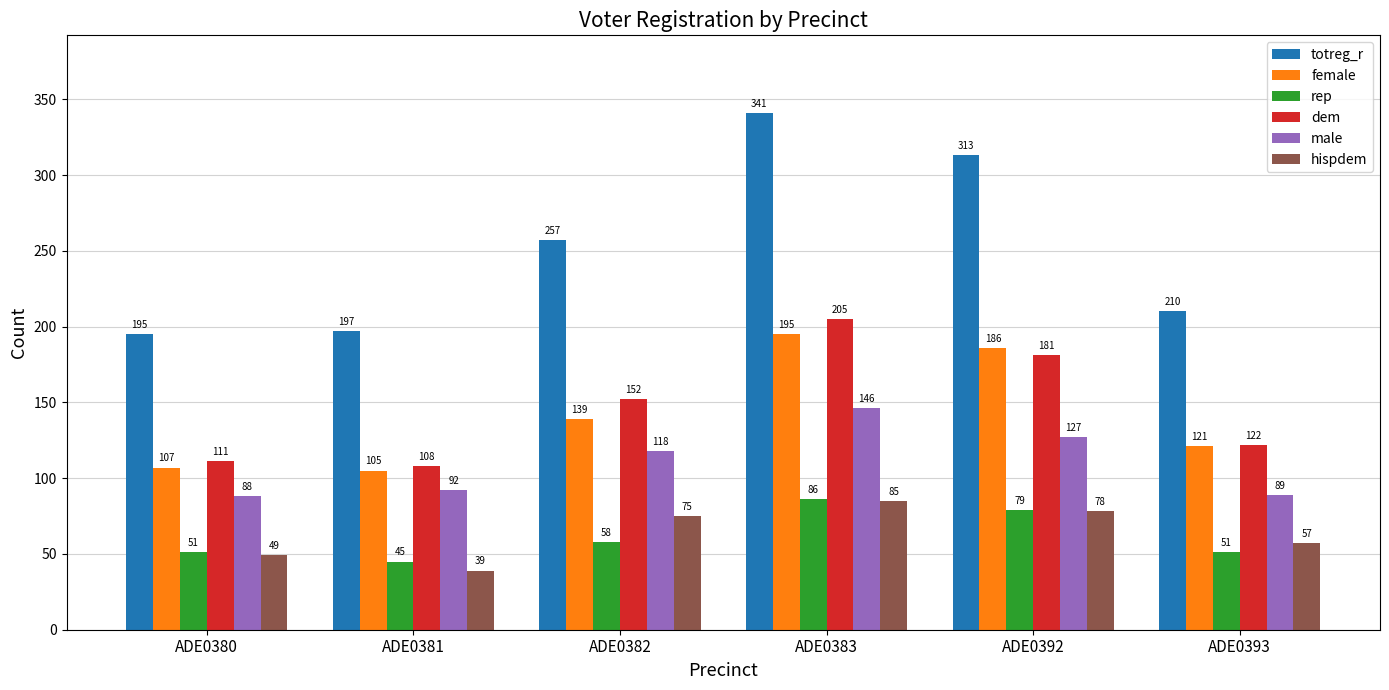

How many bars are there in each group?

6